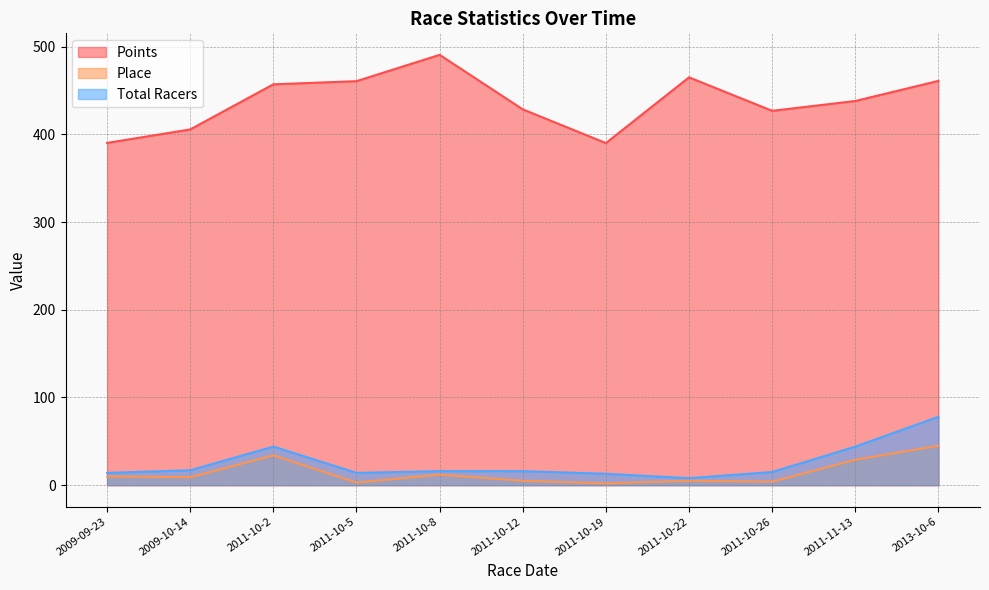

True or false: Total Racers has more than 2 points higher than both neighbors.

False